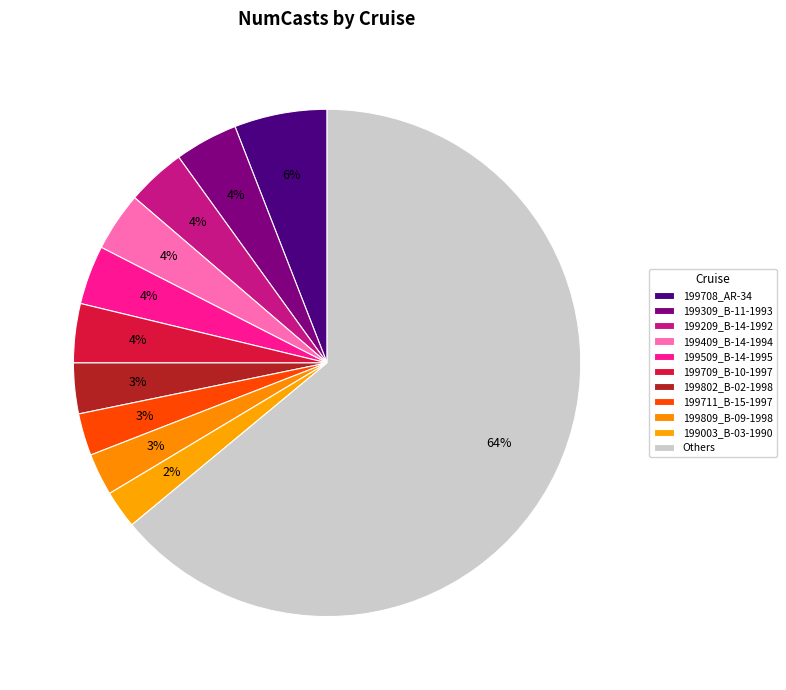

What is the largest slice in the pie chart?

199708_AR-34